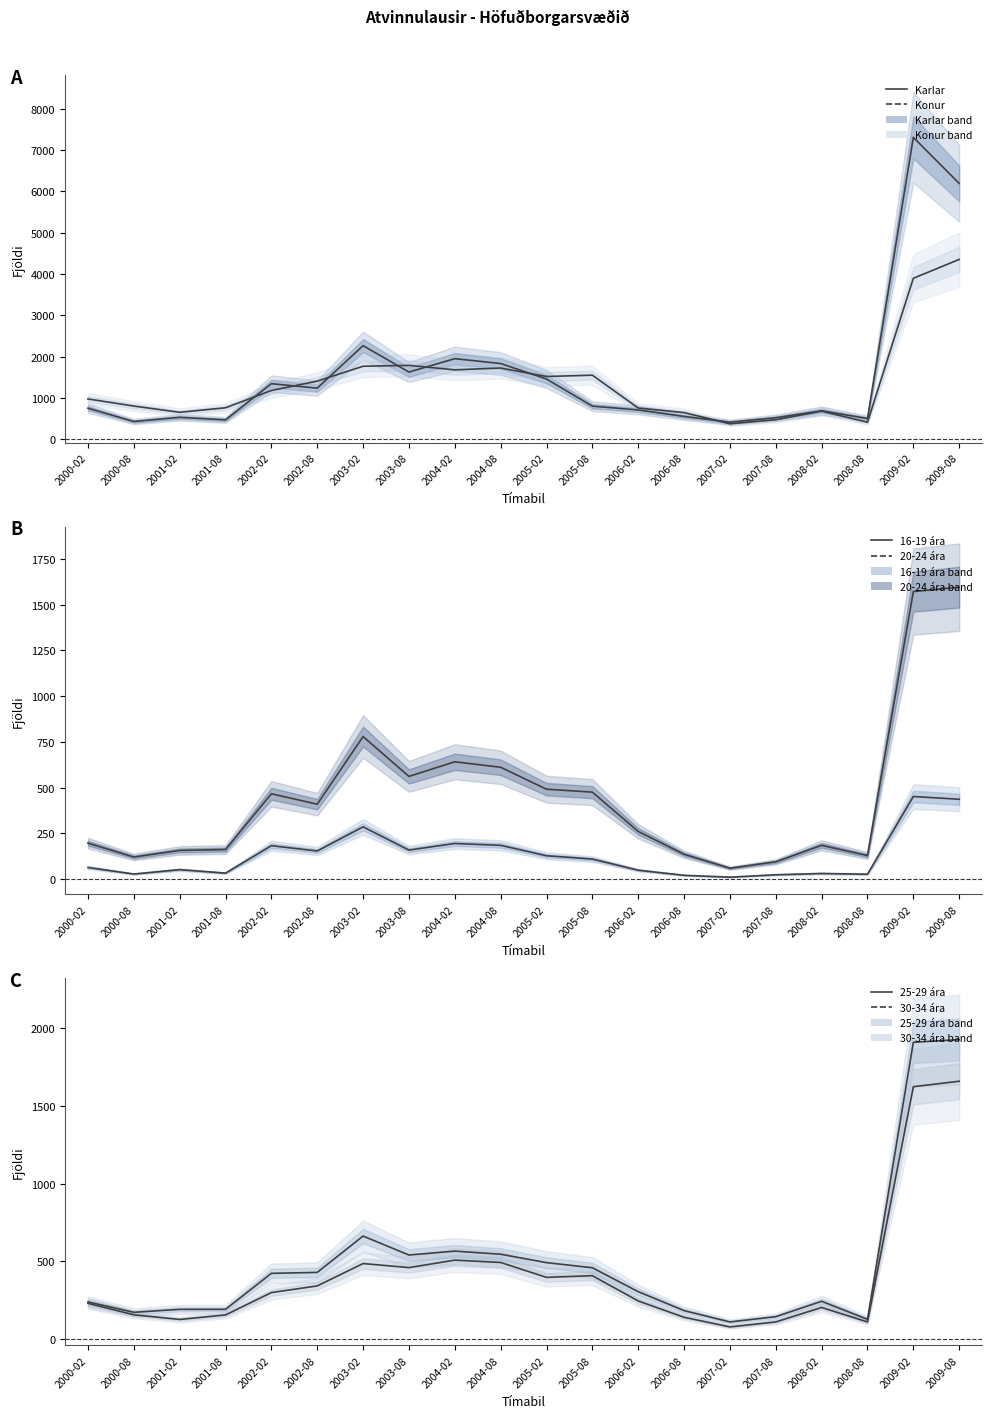

At which label does 20-24 ára first exceed 409?

2002-02